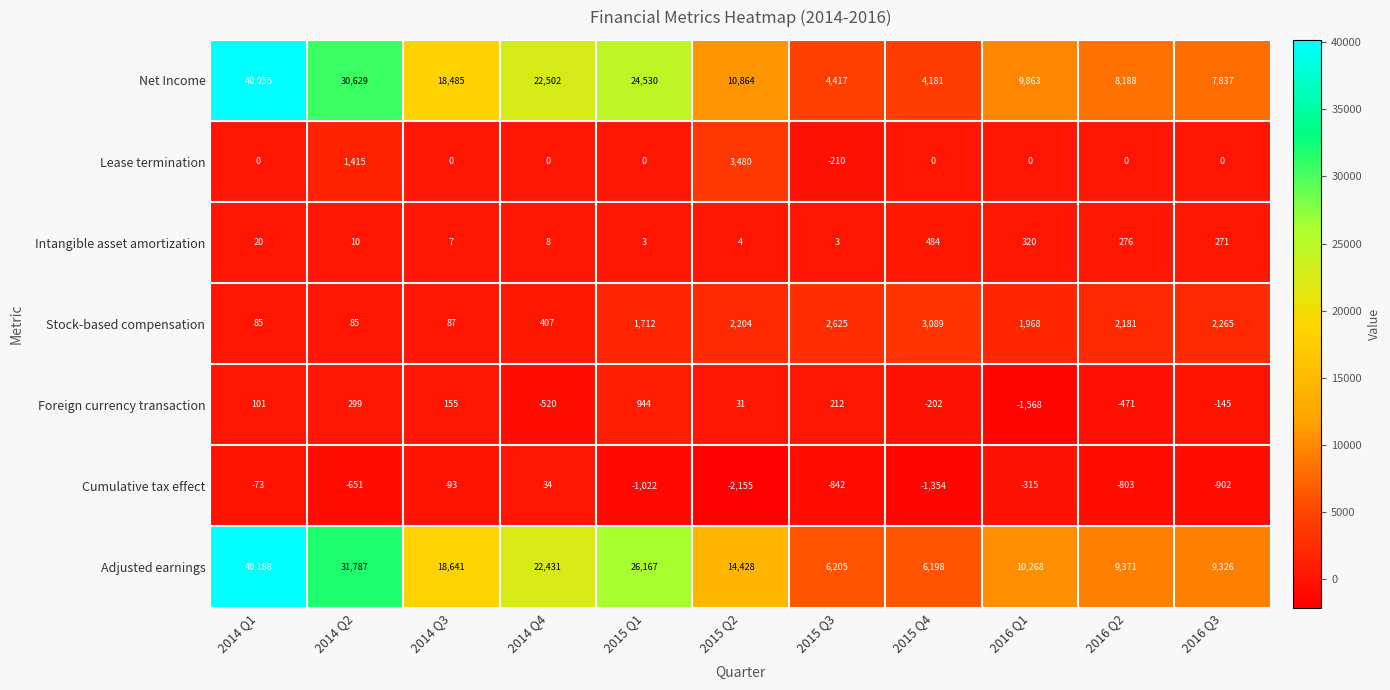

What is the difference between the highest and lowest values at 2014 Q1?

40261